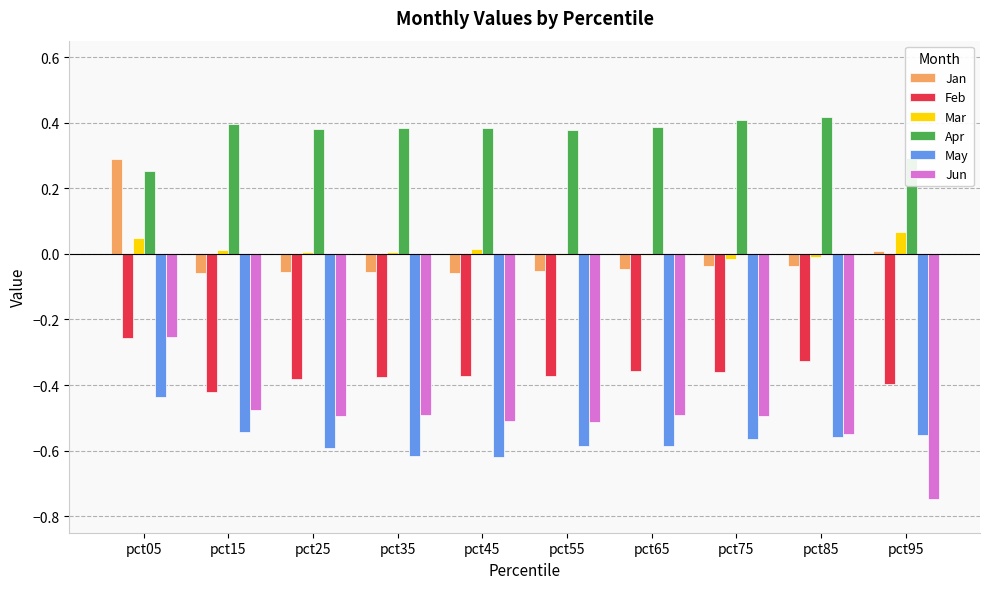

The Mar series shows 0.0 at pct05. True or false?

True